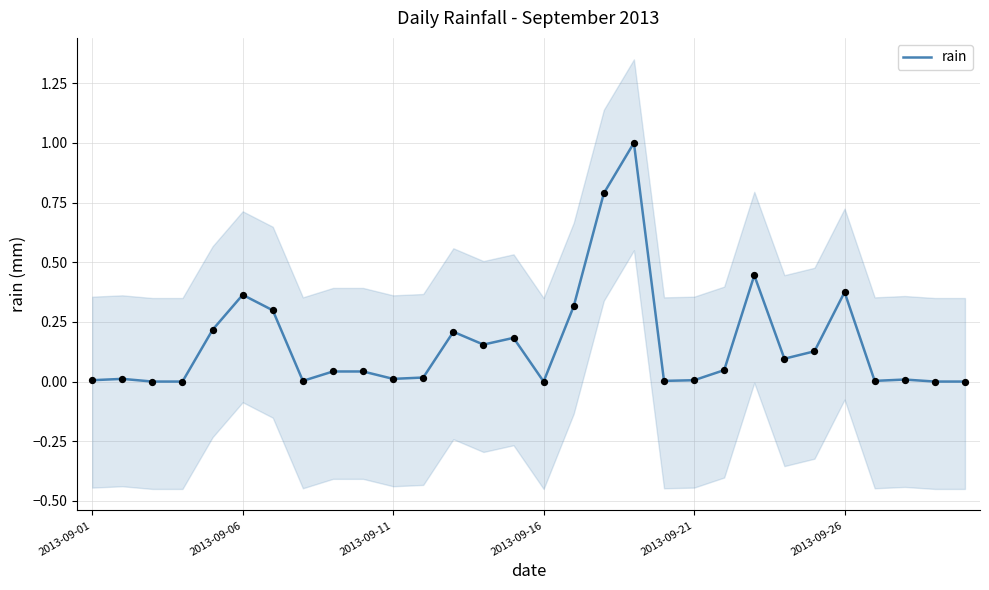

What is the change in value from 7 to 22?

+0.4